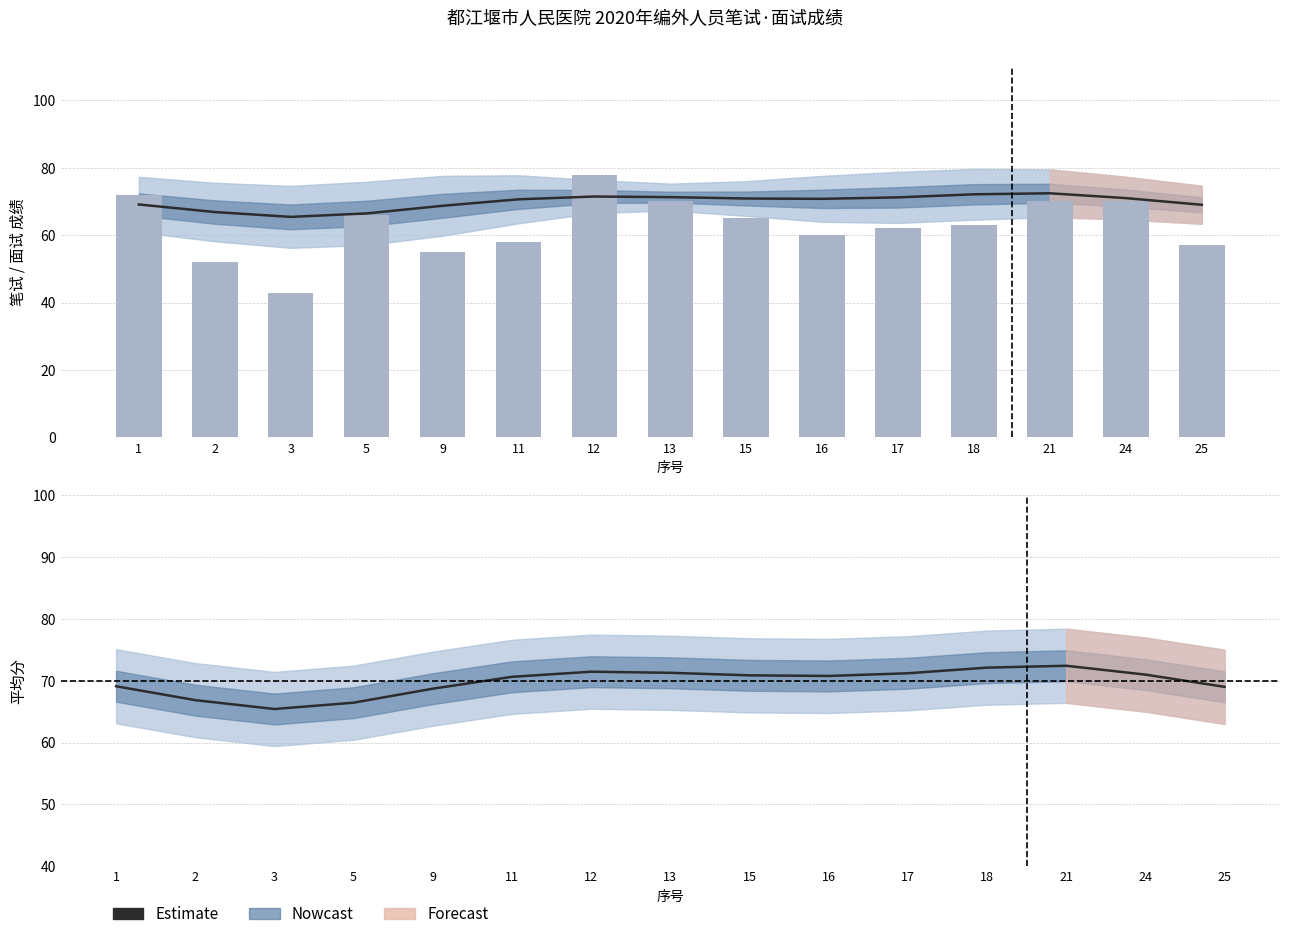

What is the greatest value displayed?

78.0